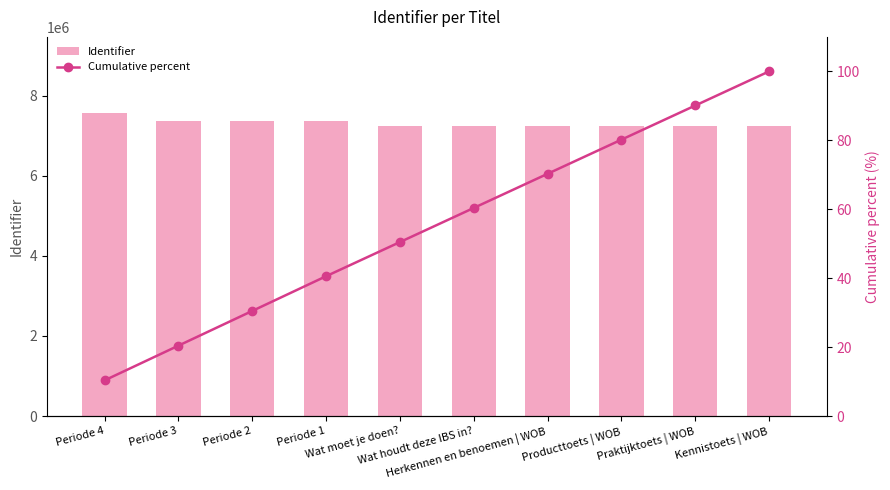

What is the difference between the maximum and minimum values in the Identifier series?

328796